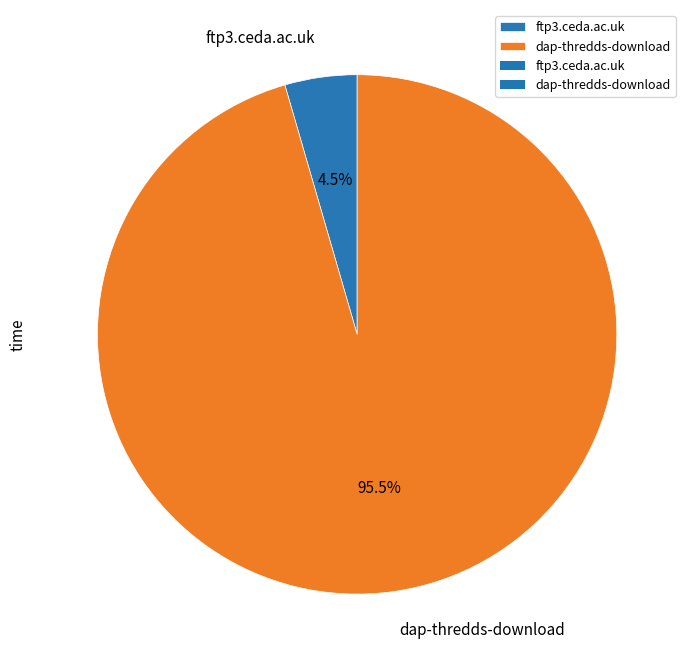

To the nearest percent, what is the difference between the ftp3.ceda.ac.uk and dap-thredds-download slice percentages?

91%